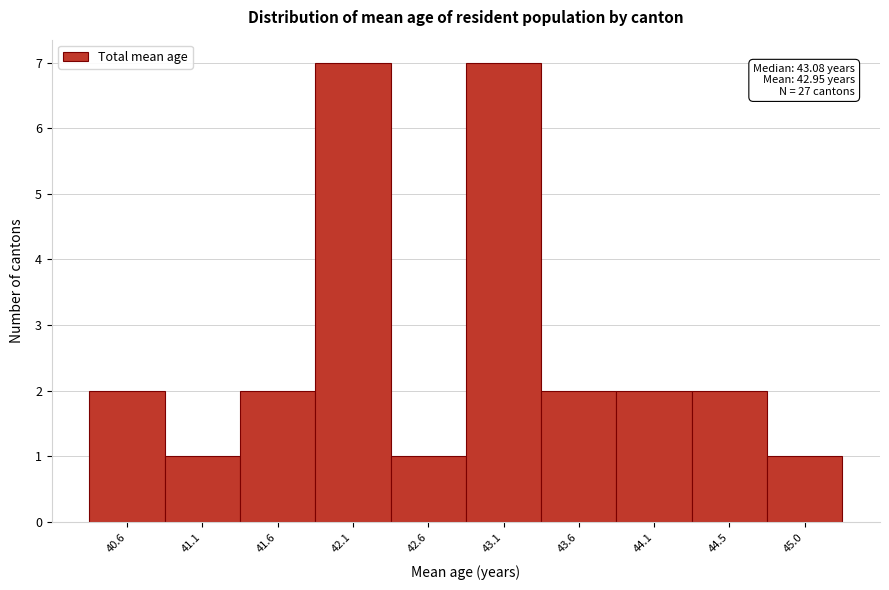

Reading left to right, list all the values displayed in this chart.

2	1	2	7	1	7	2	2	2	1